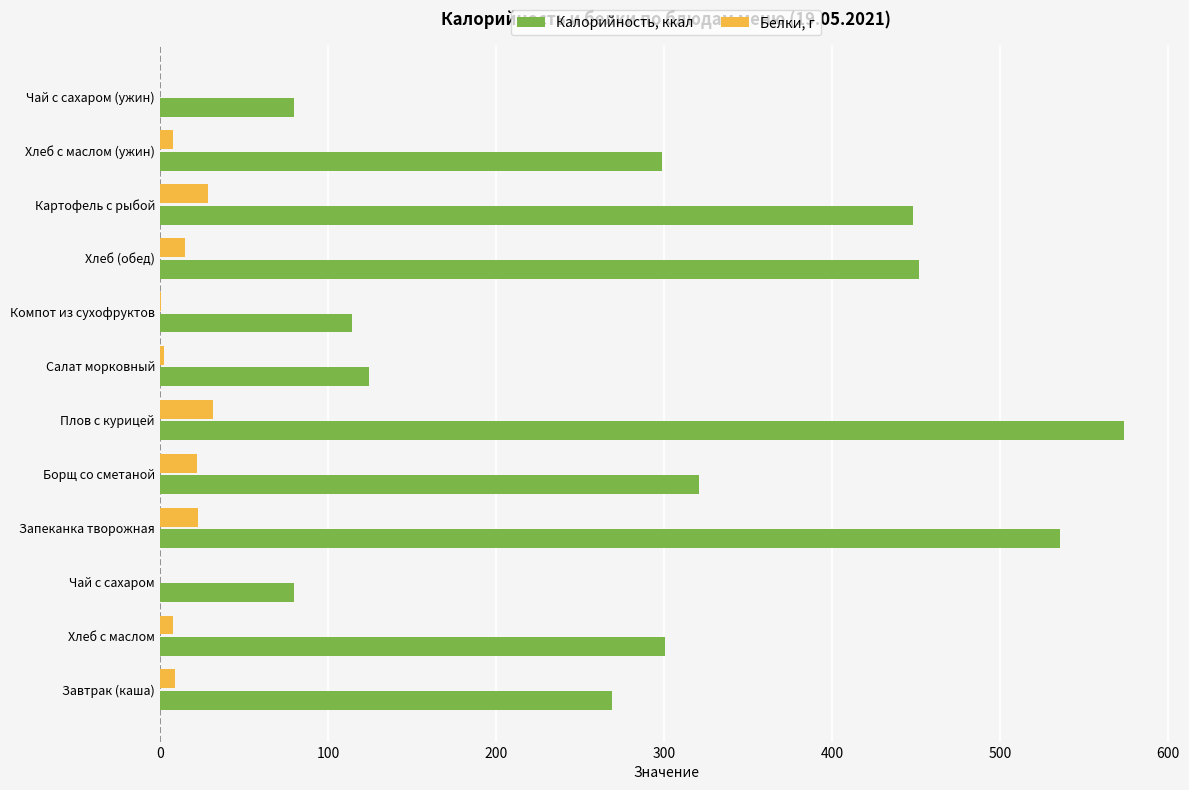

What is the sum of all Белки, г values?

147.6